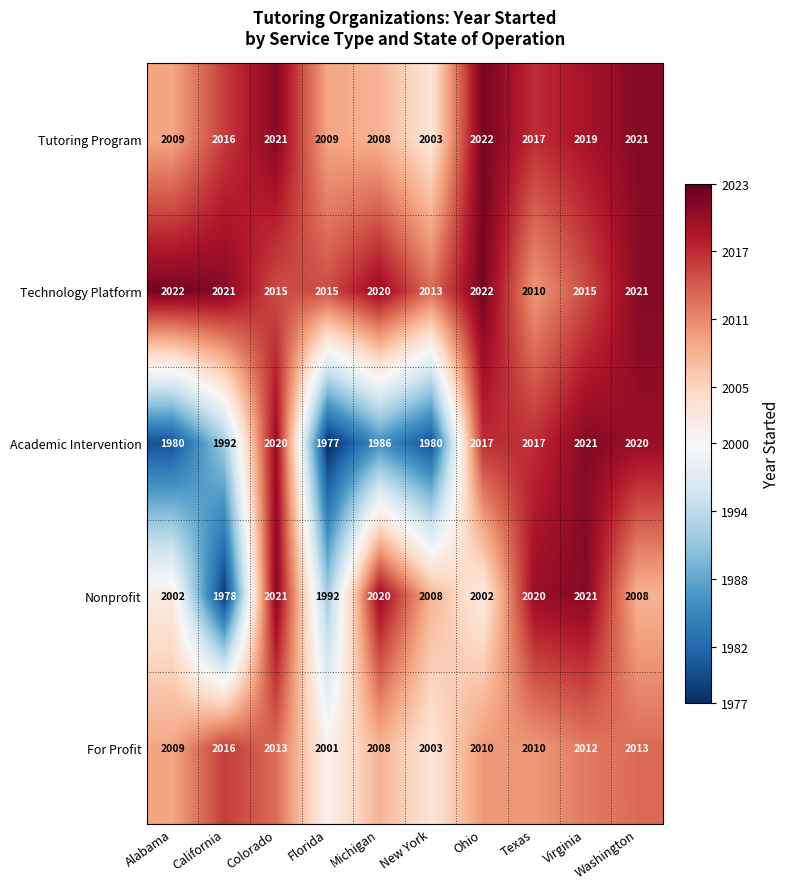

What is the difference between the highest and lowest values at Alabama?

42